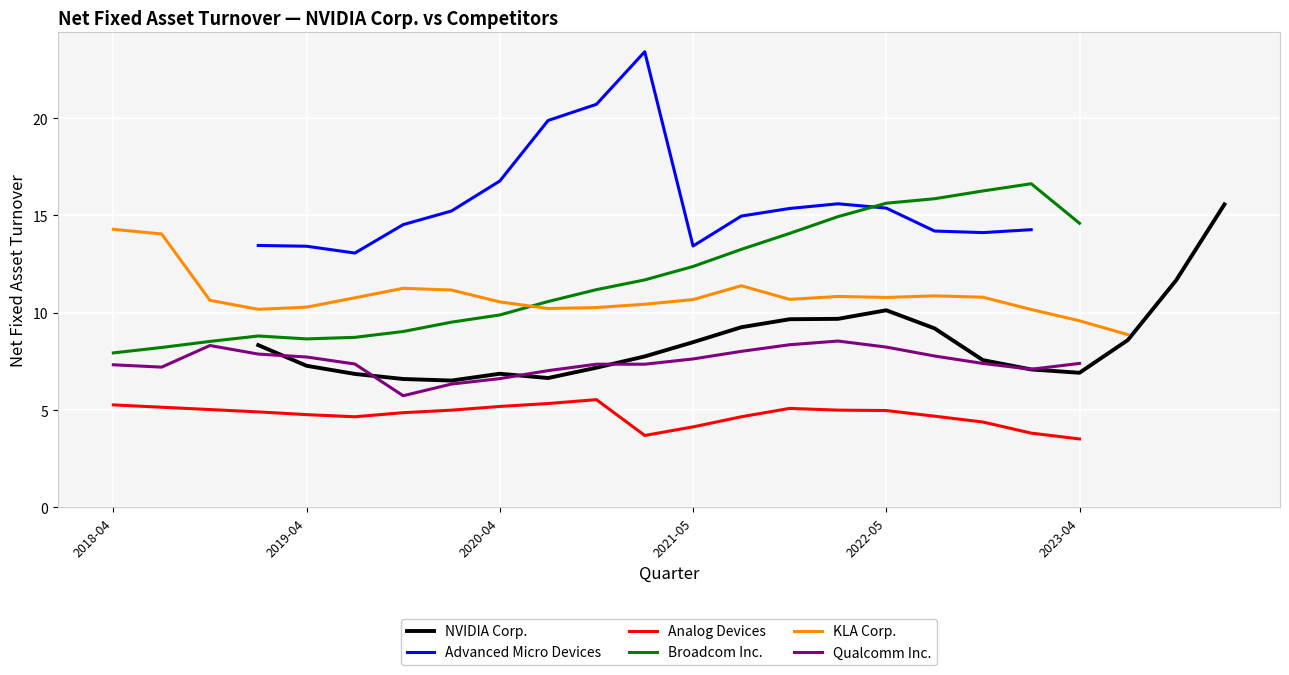

How many lines are shown in the chart?

6